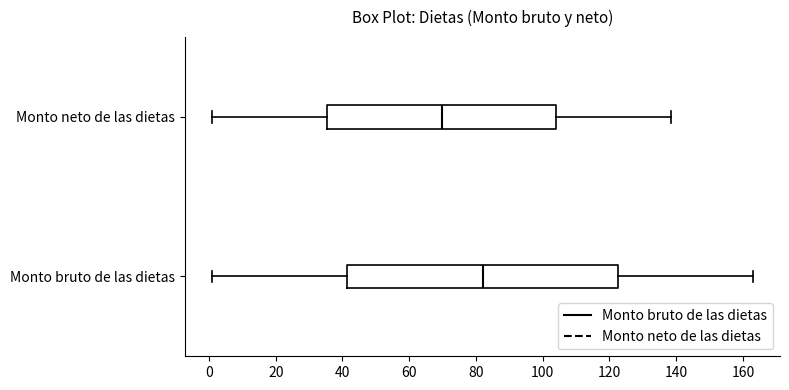

Which box has the furthest to the left median line?

Monto neto de las dietas